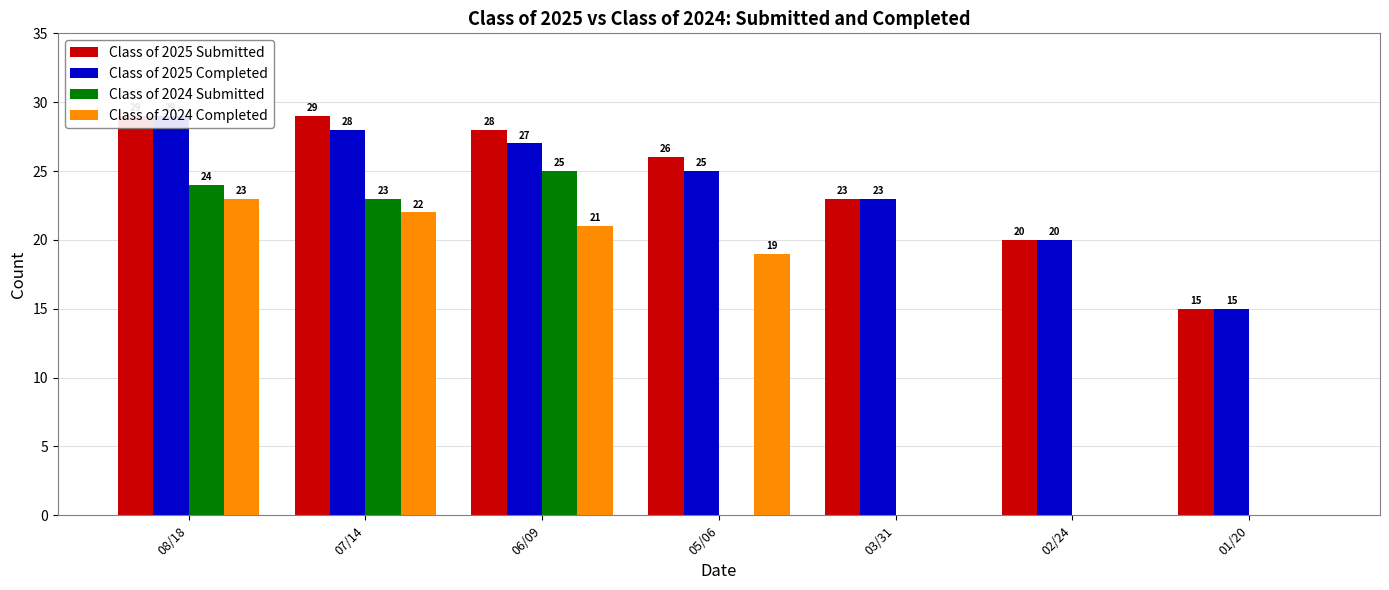

Reading left to right, list all the values displayed in this chart.

Class of 2025 Submitted: 29	29	28	26	23	20	15
Class of 2025 Completed: 29	28	27	25	23	20	15
Class of 2024 Submitted: 24	23	25	0	0	0	0
Class of 2024 Completed: 23	22	21	19	0	0	0